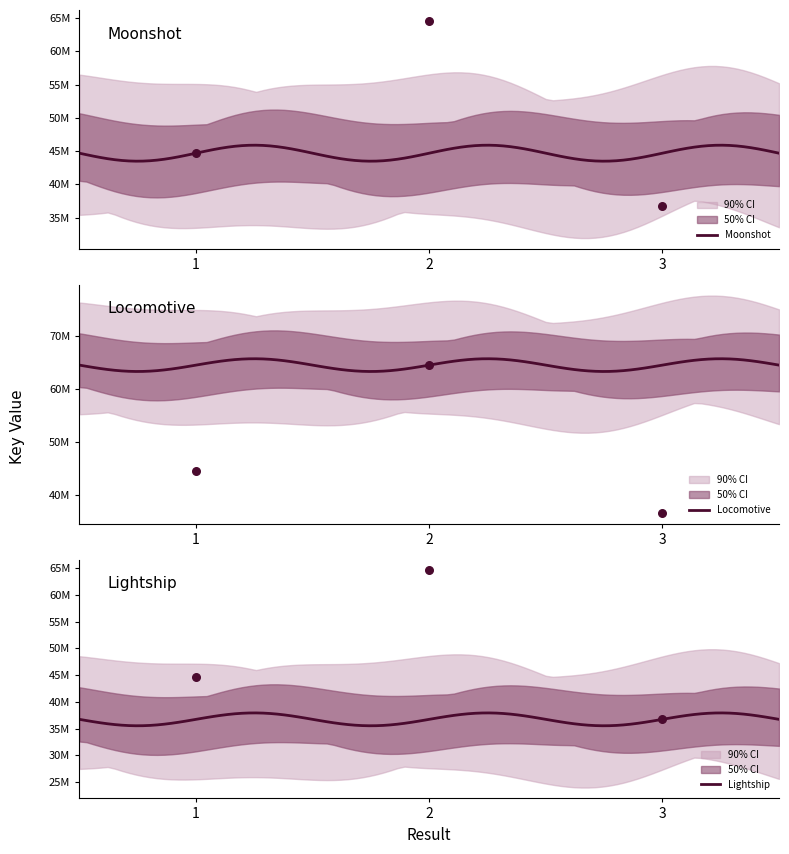

Which series contains the highest Y value?

Locomotive